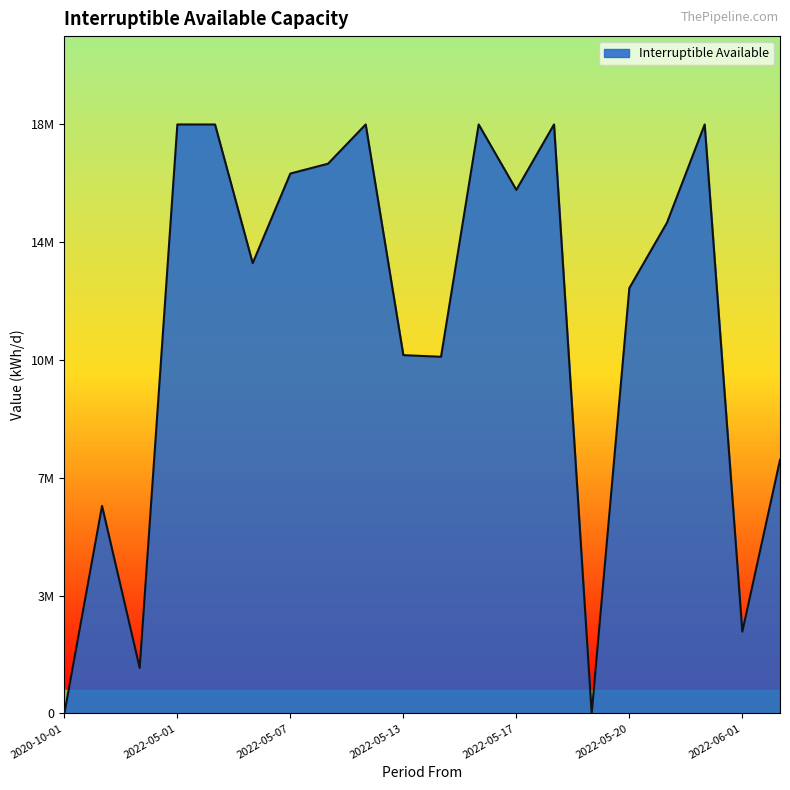

What is the label of the 12th point from the left?

2022-05-15